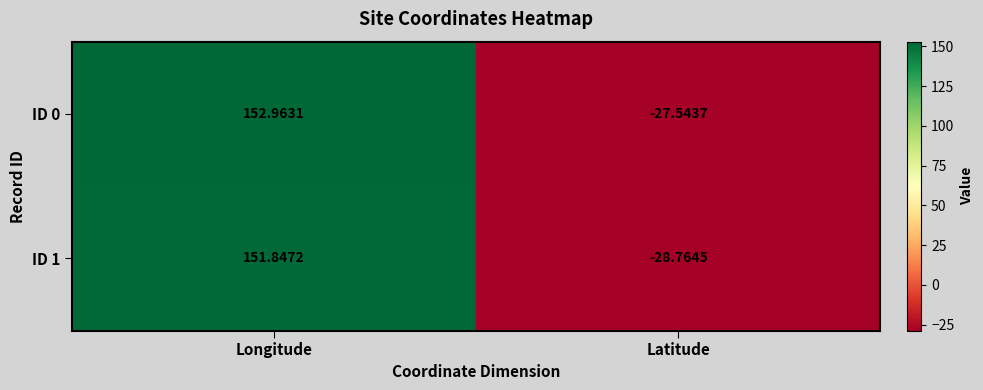

Which label corresponds to the smallest value in the chart?

Latitude